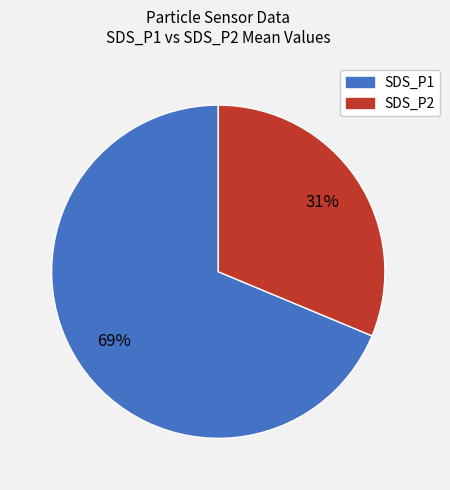

How many slices are in this pie chart?

2